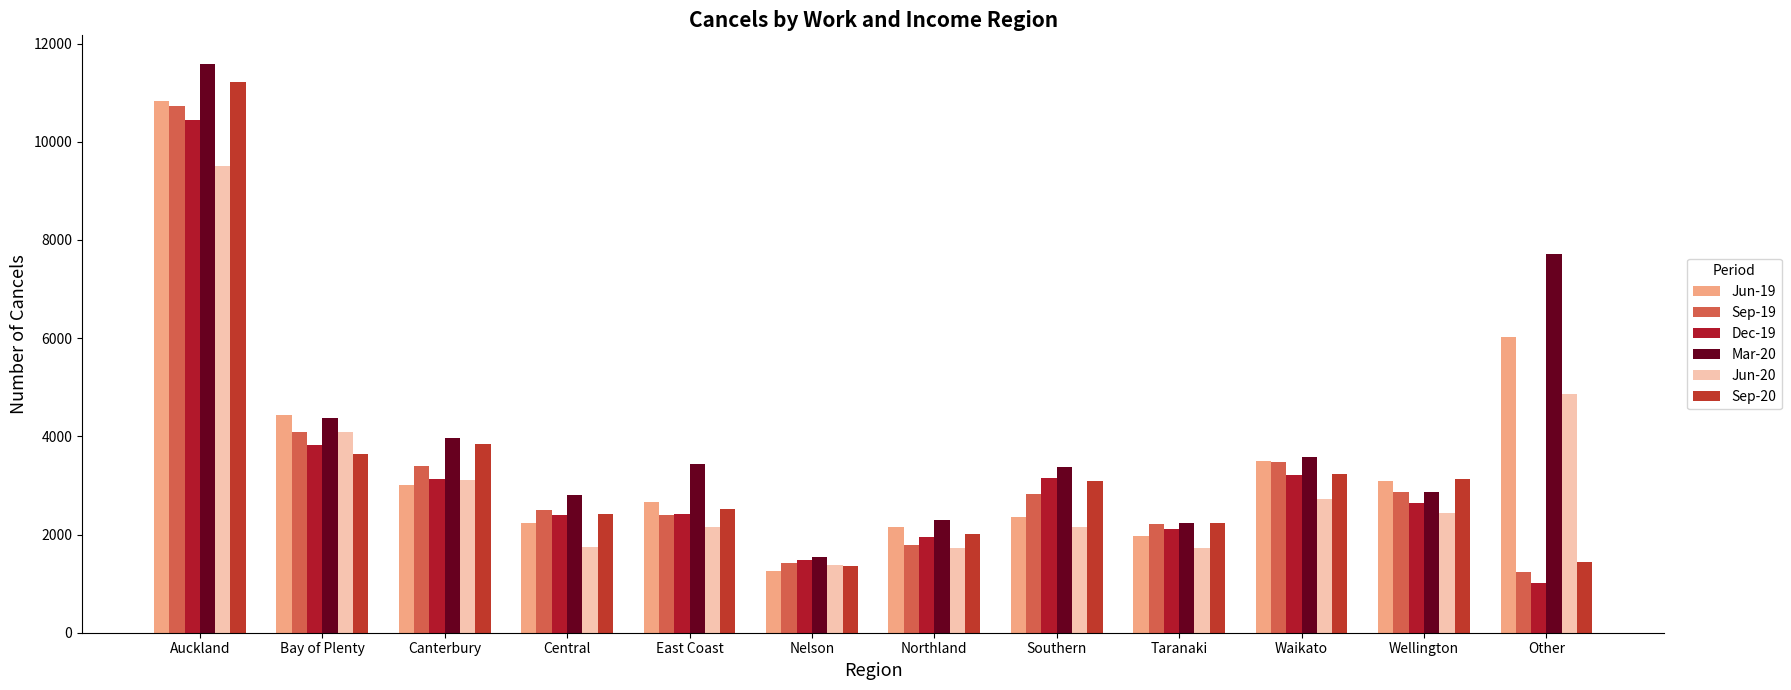

Which series has the widest spread of values?

Mar-20